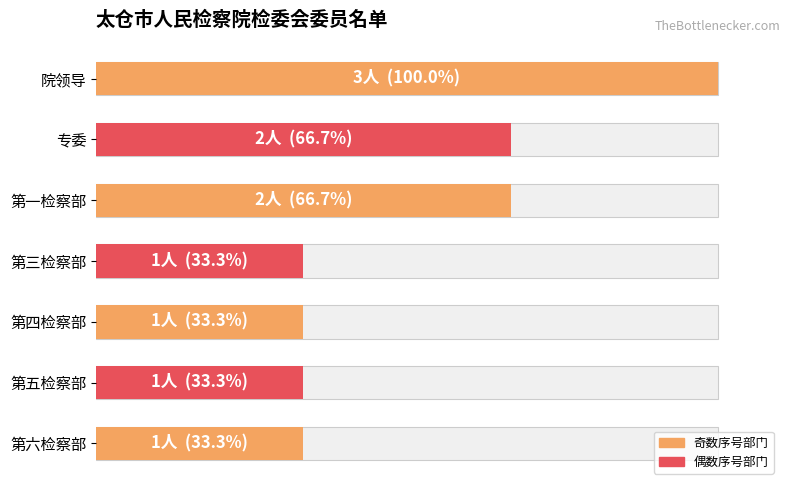

The value at 第五检察部 is 1. True or false?

False